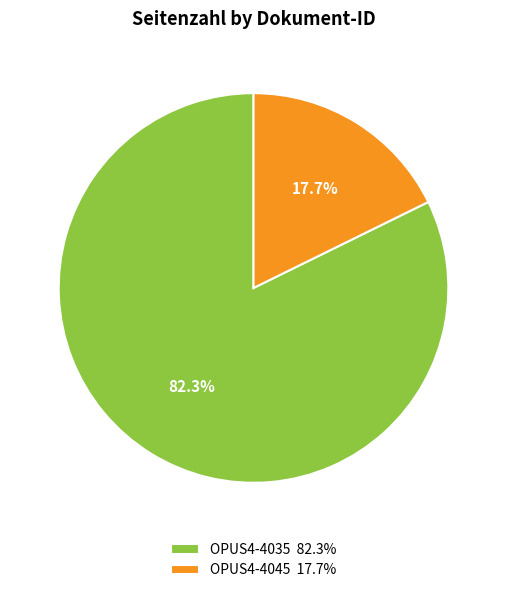

Does OPUS4-4035 represent more than half of the total?

Yes